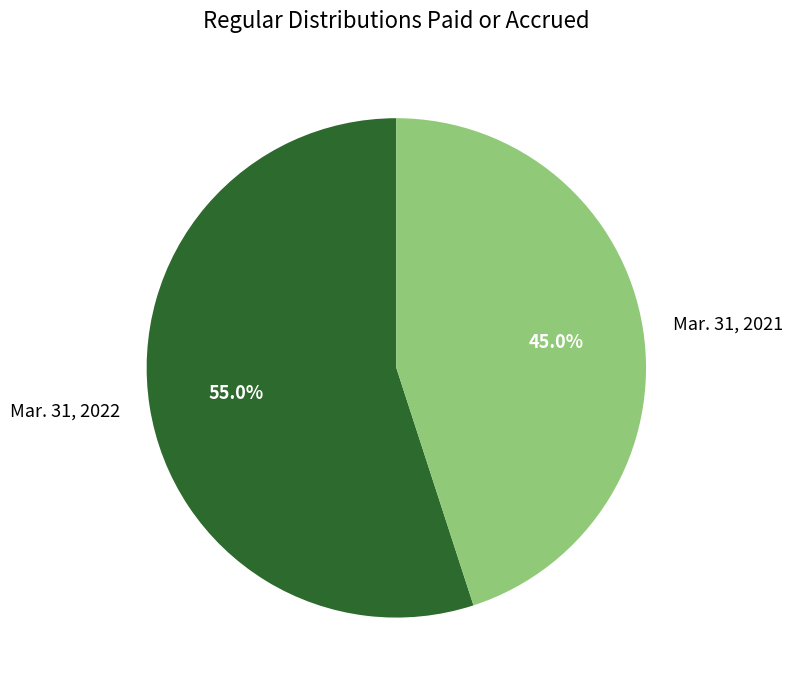

Do Mar. 31, 2021 and Mar. 31, 2022 together represent more than half of the pie?

Yes